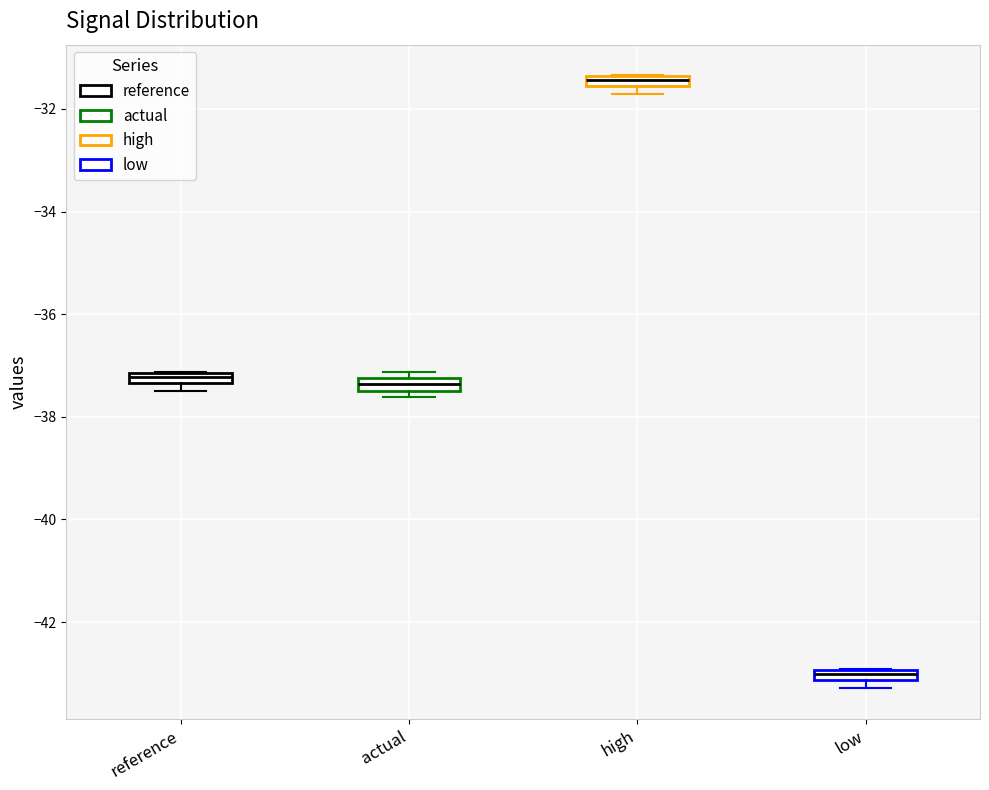

Which box's median line is the highest?

high